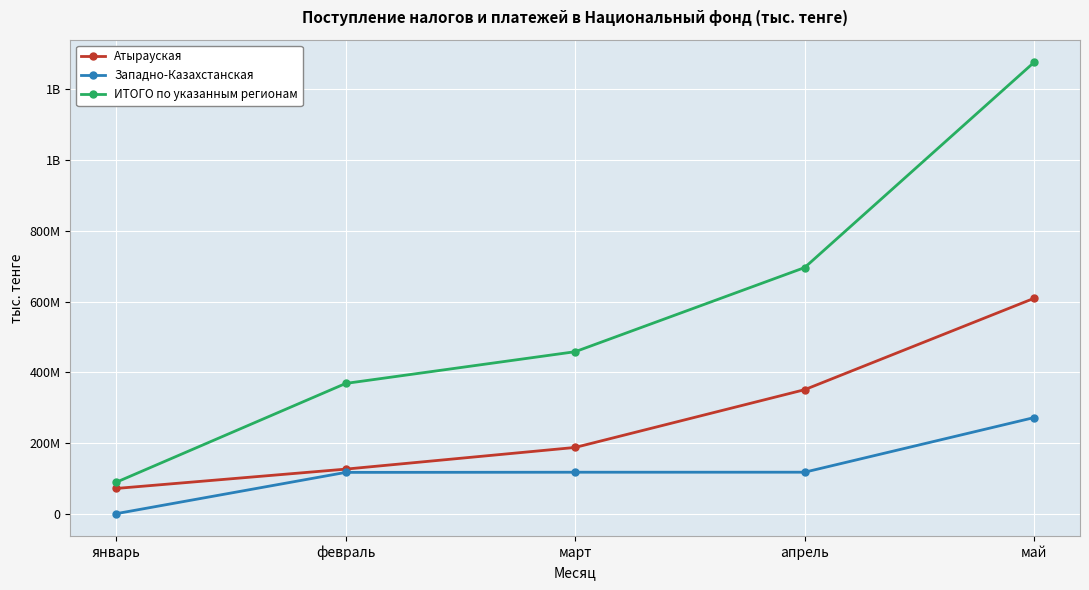

At which category is the sum across all series the highest?

май